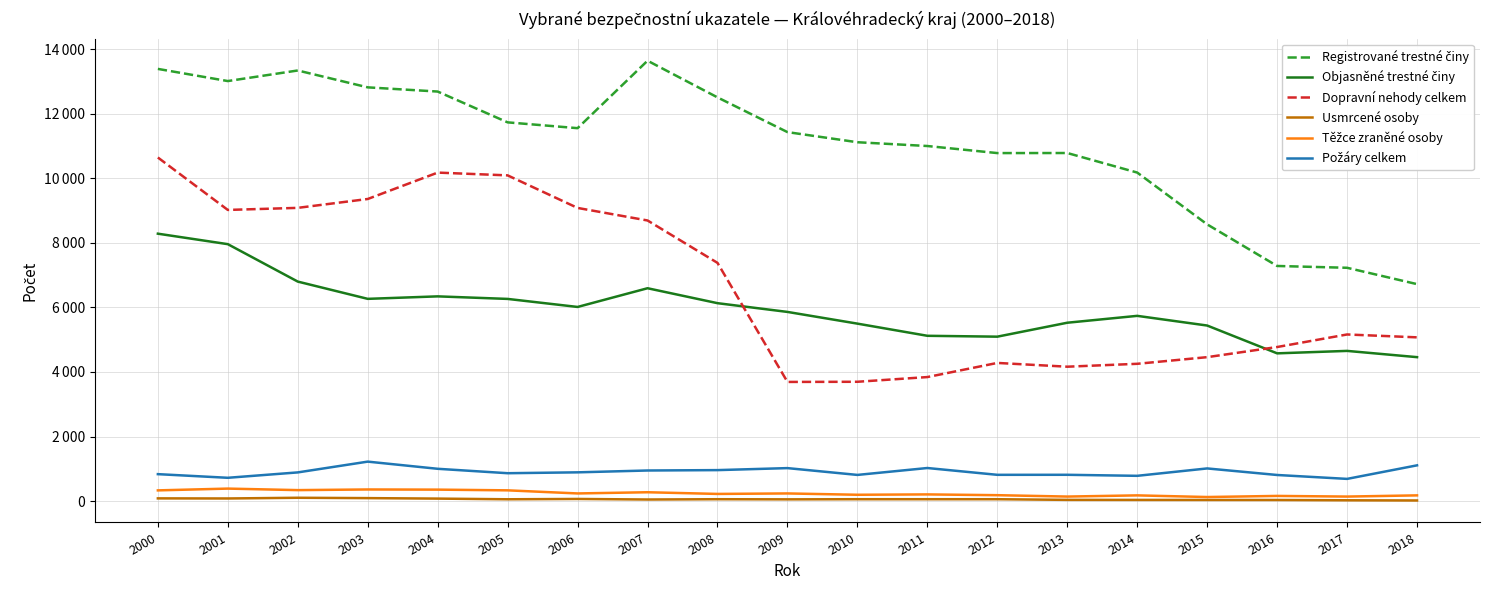

True or false: Požáry celkem and Objasněné trestné činy intersect in this chart.

False